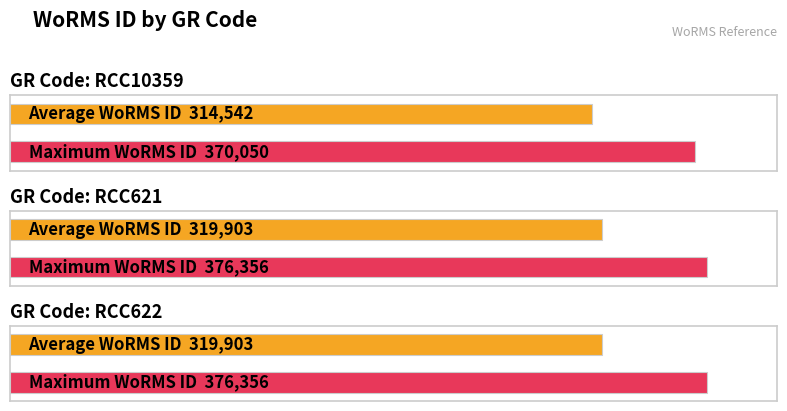

Are the bars grouped side by side (vs. stacked)?

No